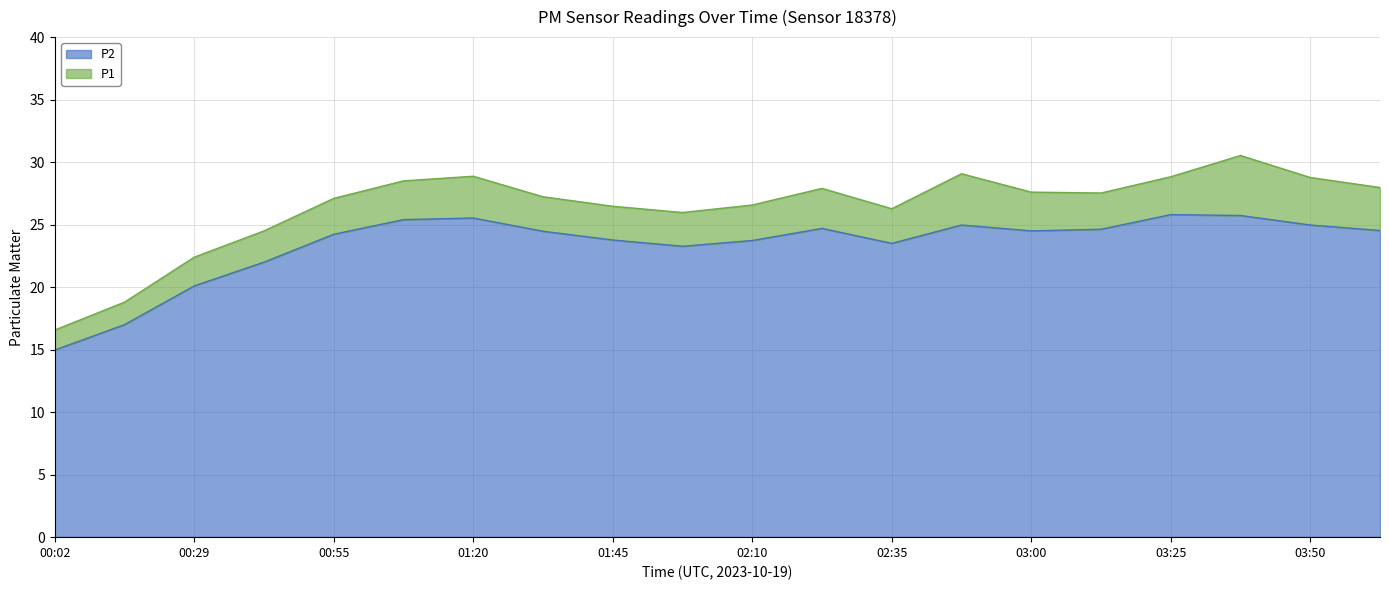

What is the spread (max minus min) of values at 02:10?

2.8